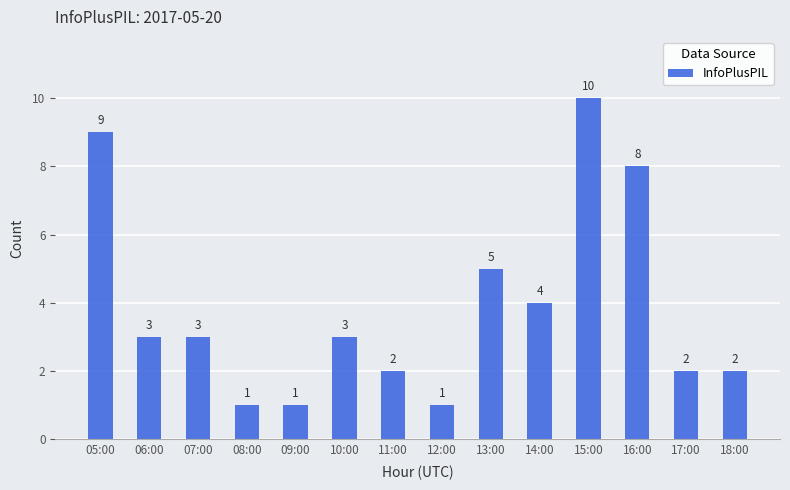

Reading left to right, extract all data points from this chart.

9	3	3	1	1	3	2	1	5	4	10	8	2	2